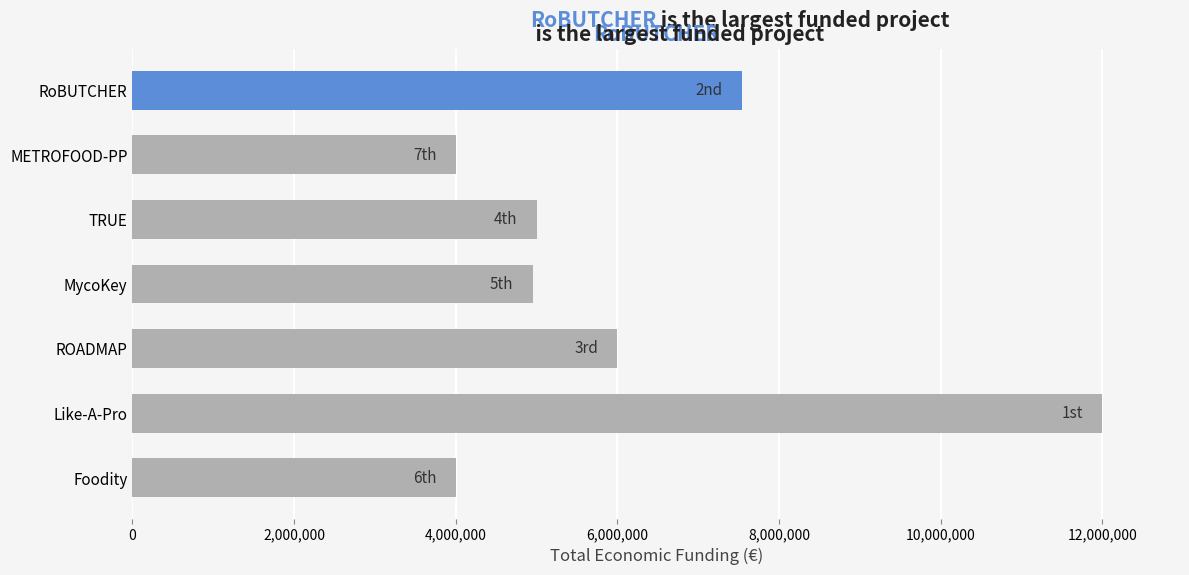

What is the sum of all values?

43488629